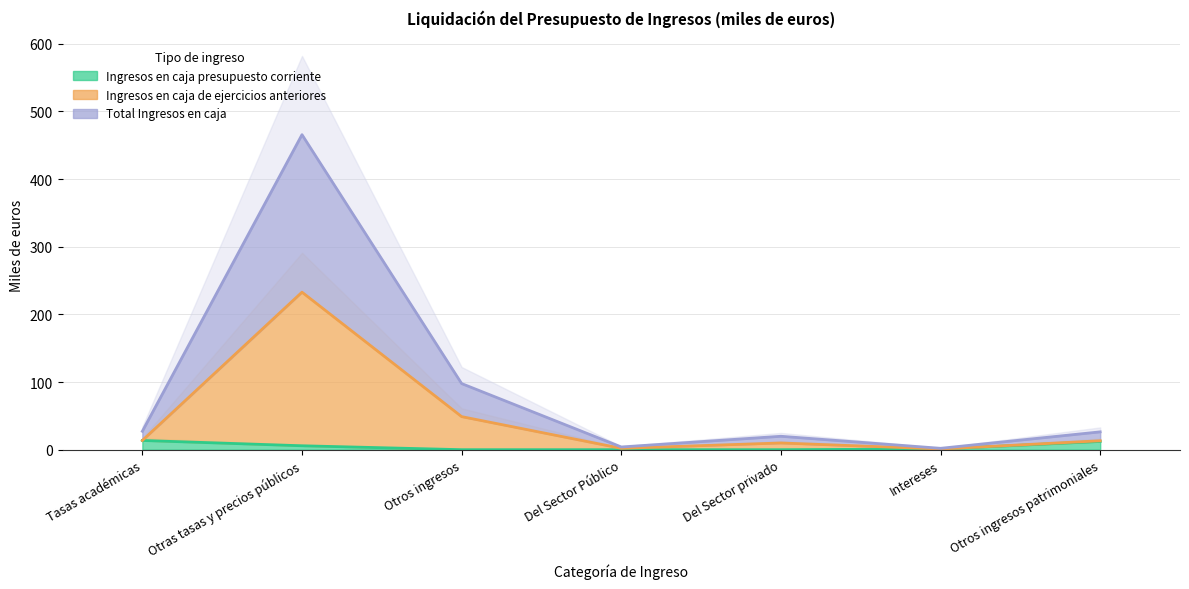

Reading left to right, extract all data points from this chart.

Ingresos en caja presupuesto corriente: 13.6	5.8	0.0	0.0	0.0	1.0	12.2
Ingresos en caja de ejercicios anteriores: 13.6	232.8	48.9	2.0	9.9	1.0	13.2
Total Ingresos en caja: 27.2	465.7	97.7	4.0	19.8	2.0	26.3